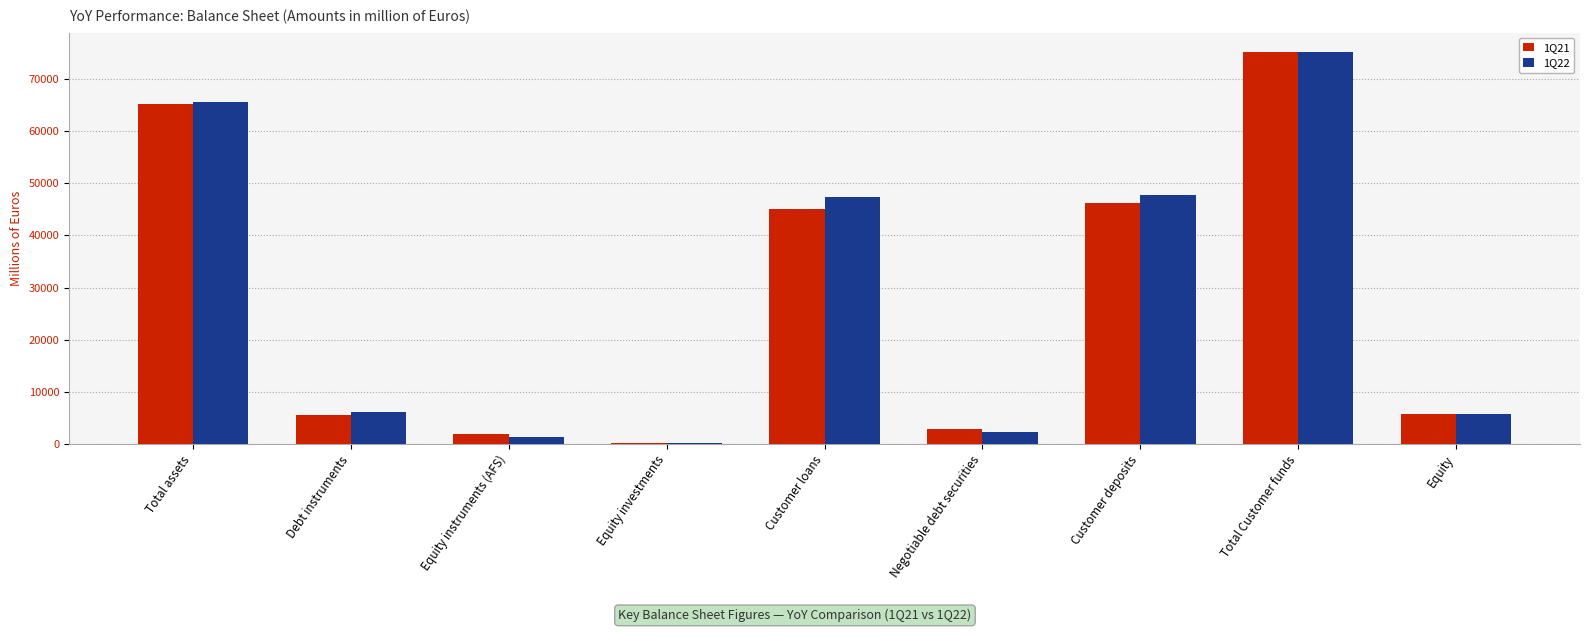

True or false: 1Q21 has a value of 2982.0 at Equity.

False